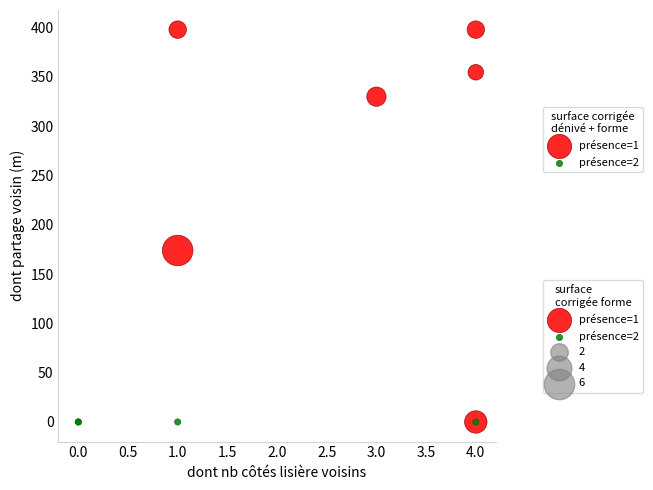

Which series reaches the maximum Y coordinate?

présence=1